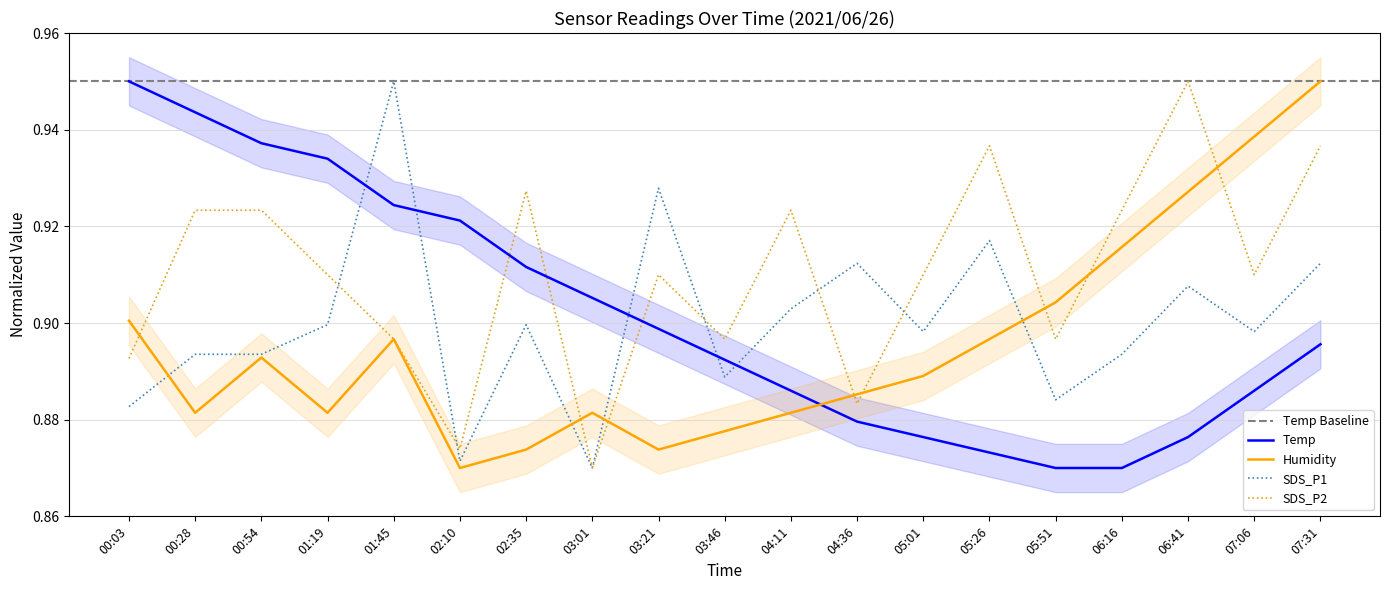

Count the Temp values in the range 0 to 1.

19